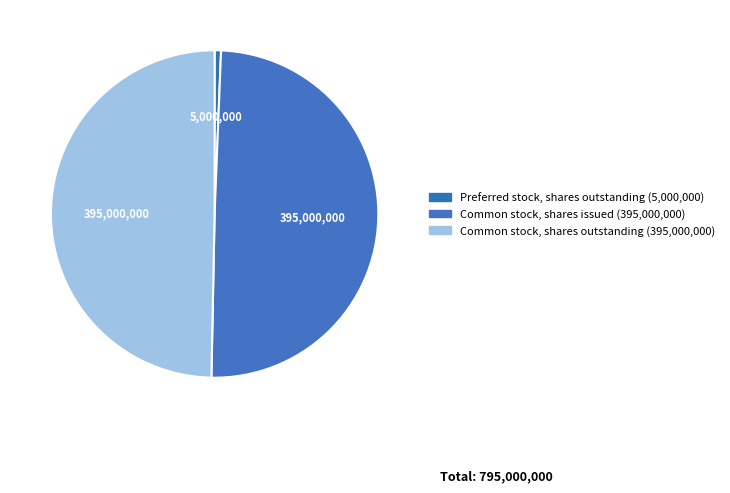

How many segments does this pie chart have?

3